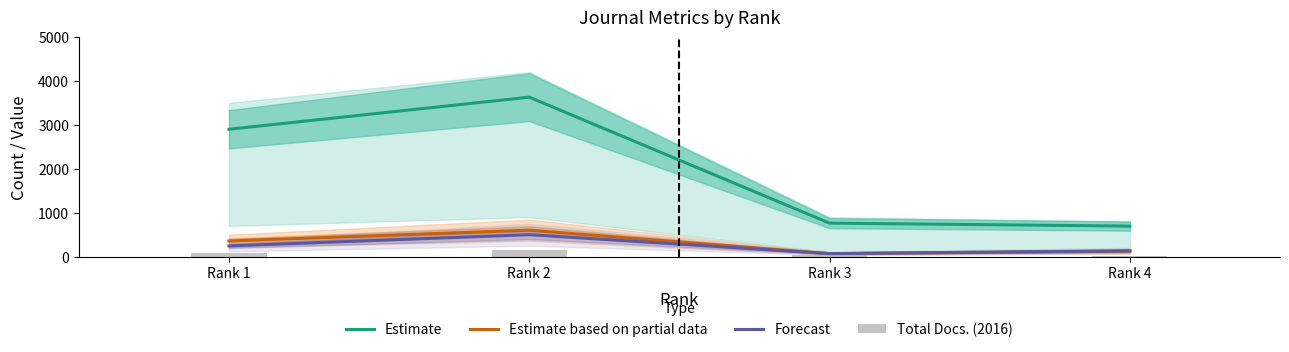

Between Rank 2 and Rank 4, which is larger?

Rank 2